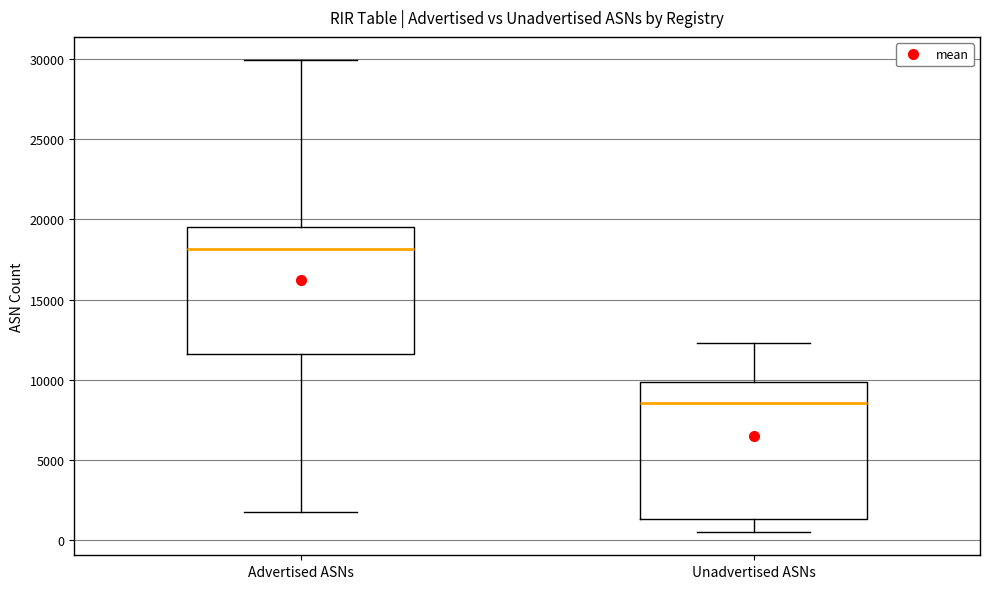

Where is the upper edge of the box for Advertised ASNs on the y-axis? The values are not printed on the chart, so give them approximately, as read against the axis.

19500